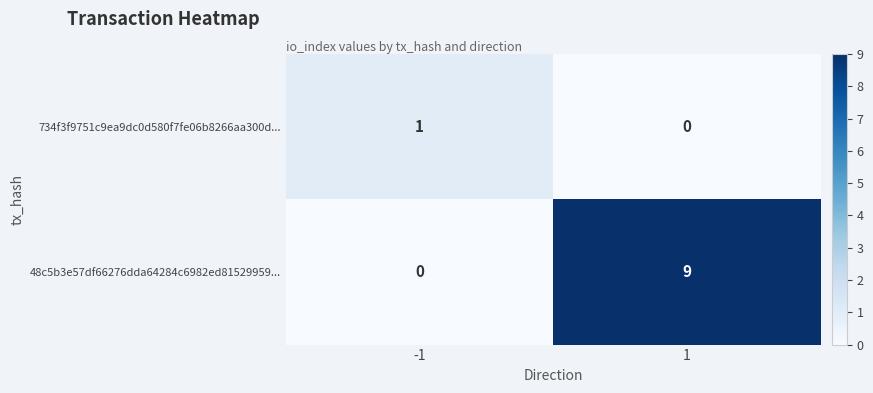

Reading left to right, what are all the values shown in this chart?

734f3f9751c9ea9dc0d580f7fe06b8266aa300d...: -1=1	1=0
48c5b3e57df66276dda64284c6982ed81529959...: -1=0	1=9